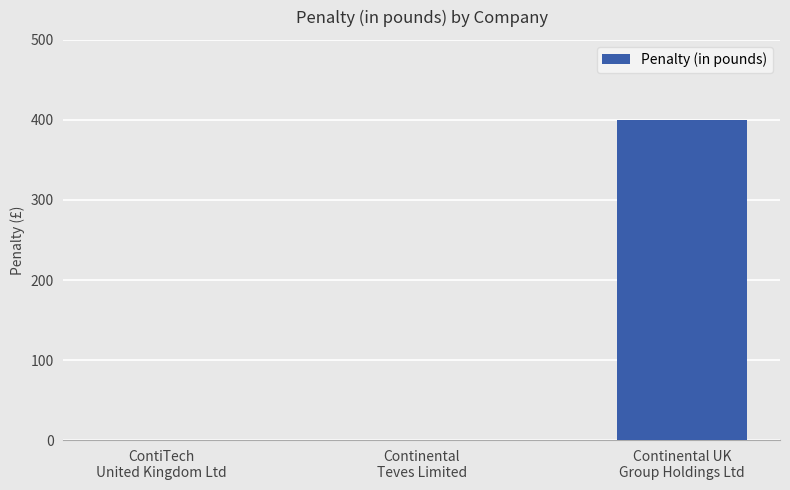

What is the maximum value shown in the chart?

400